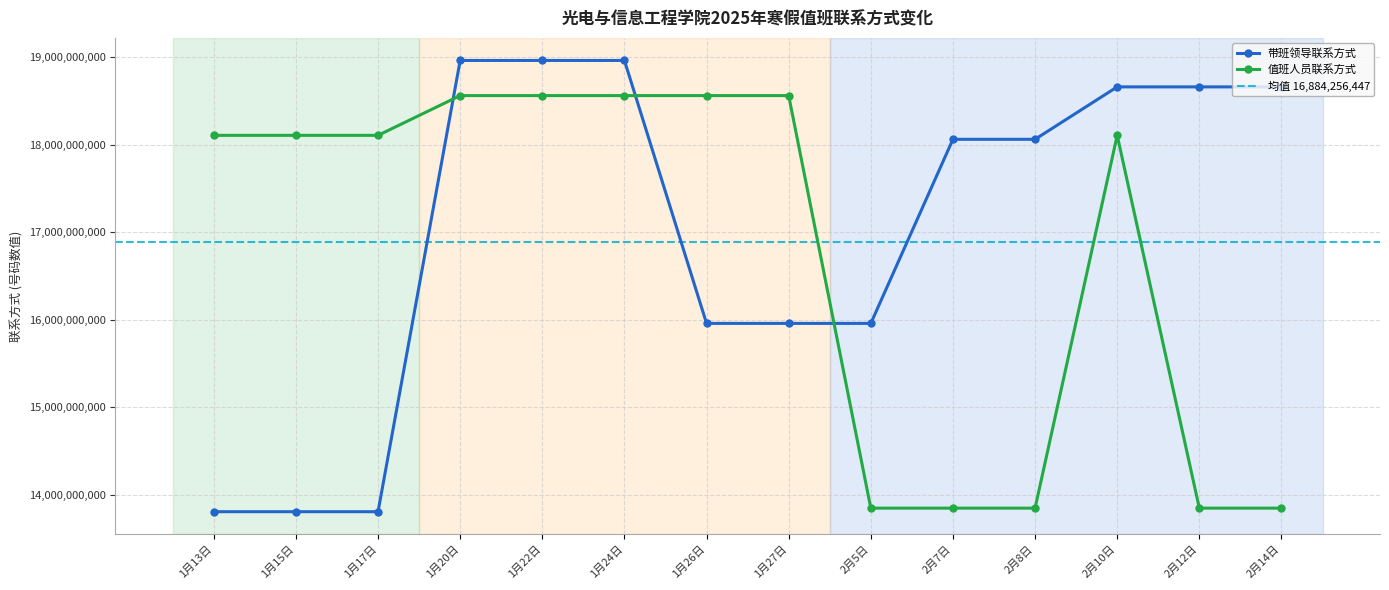

The 带班领导联系方式 series shows 30208399544 at 1月22日. True or false?

False